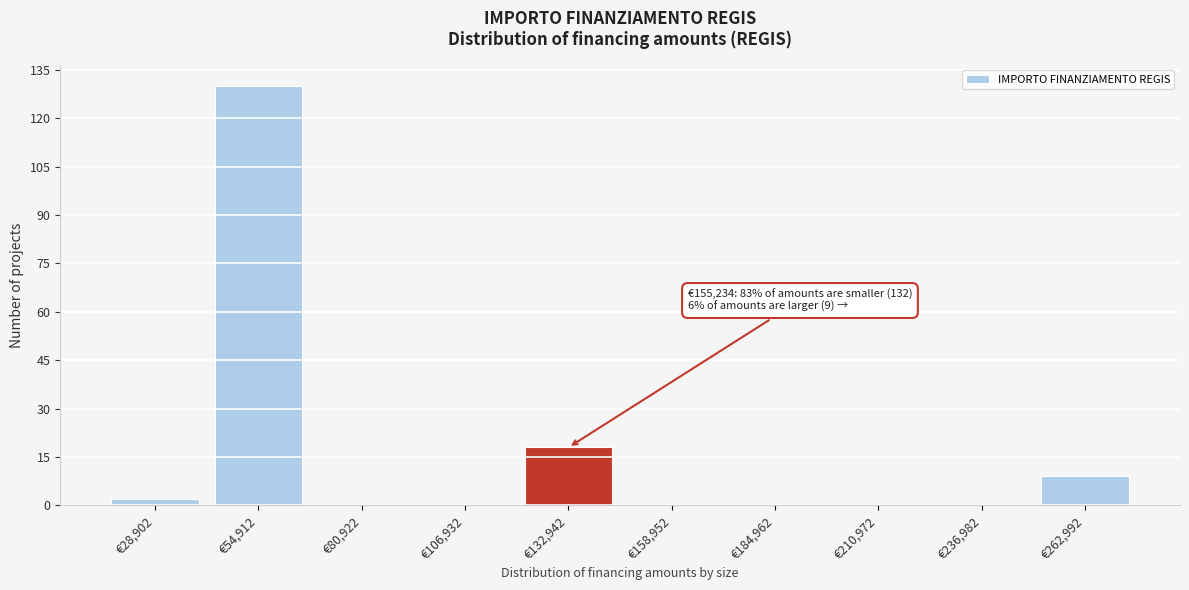

Reading left to right, extract all data points from this chart.

€28,902=2	€54,912=130	€80,922=0	€106,932=0	€132,942=18	€158,952=0	€184,962=0	€210,972=0	€236,982=0	€262,992=9